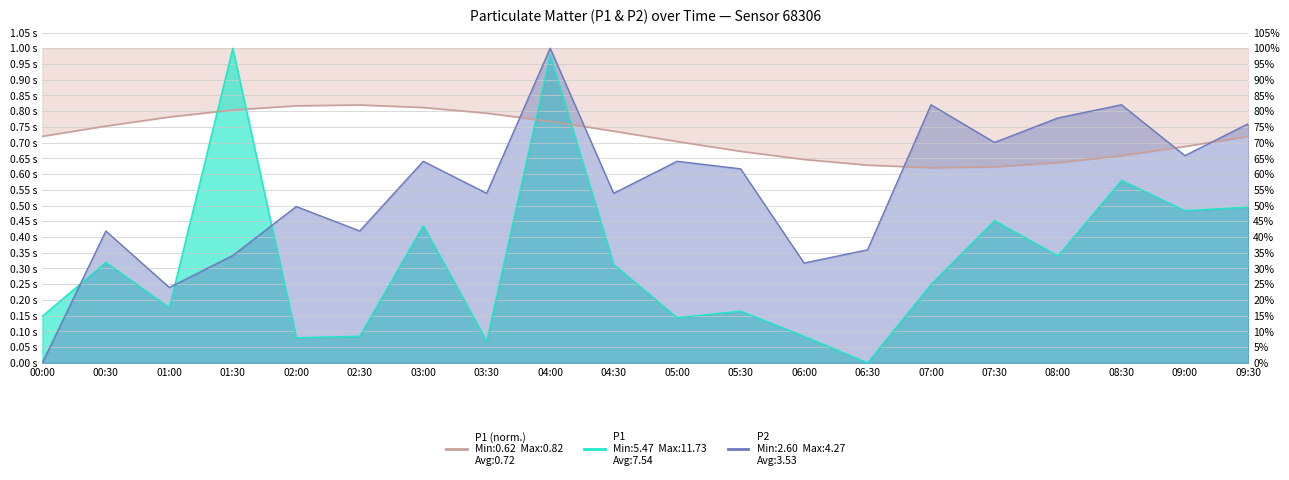

Is the value of P2 at 05:00 greater than the value of P1 at 07:30?

Yes